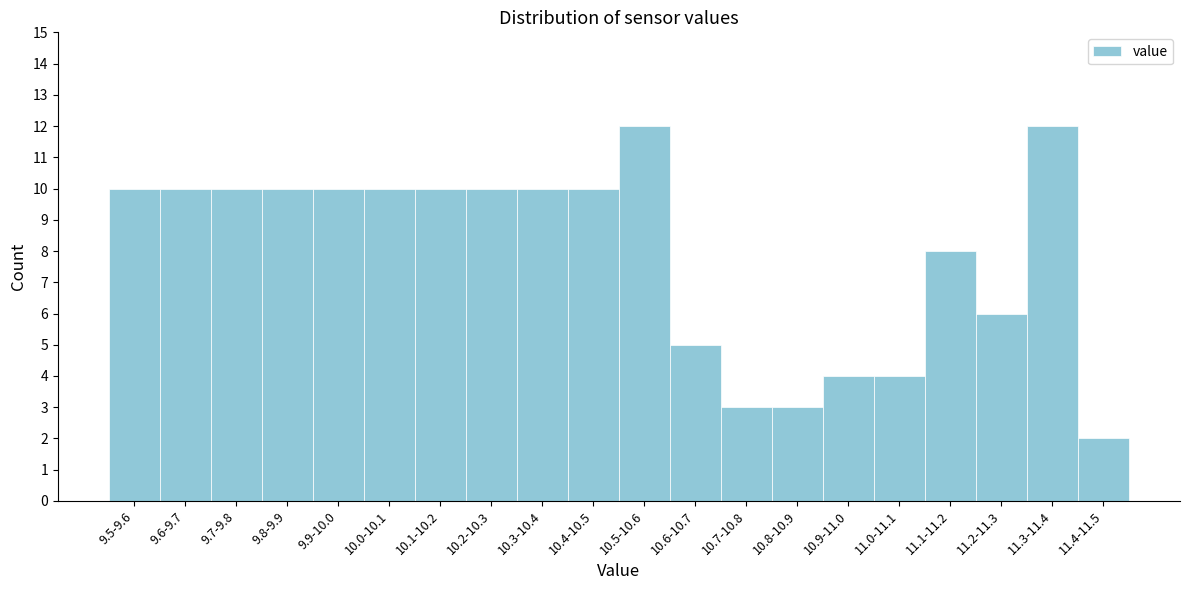

Reading left to right, extract all data points from this chart.

10	10	10	10	10	10	10	10	10	10	12	5	3	3	4	4	8	6	12	2